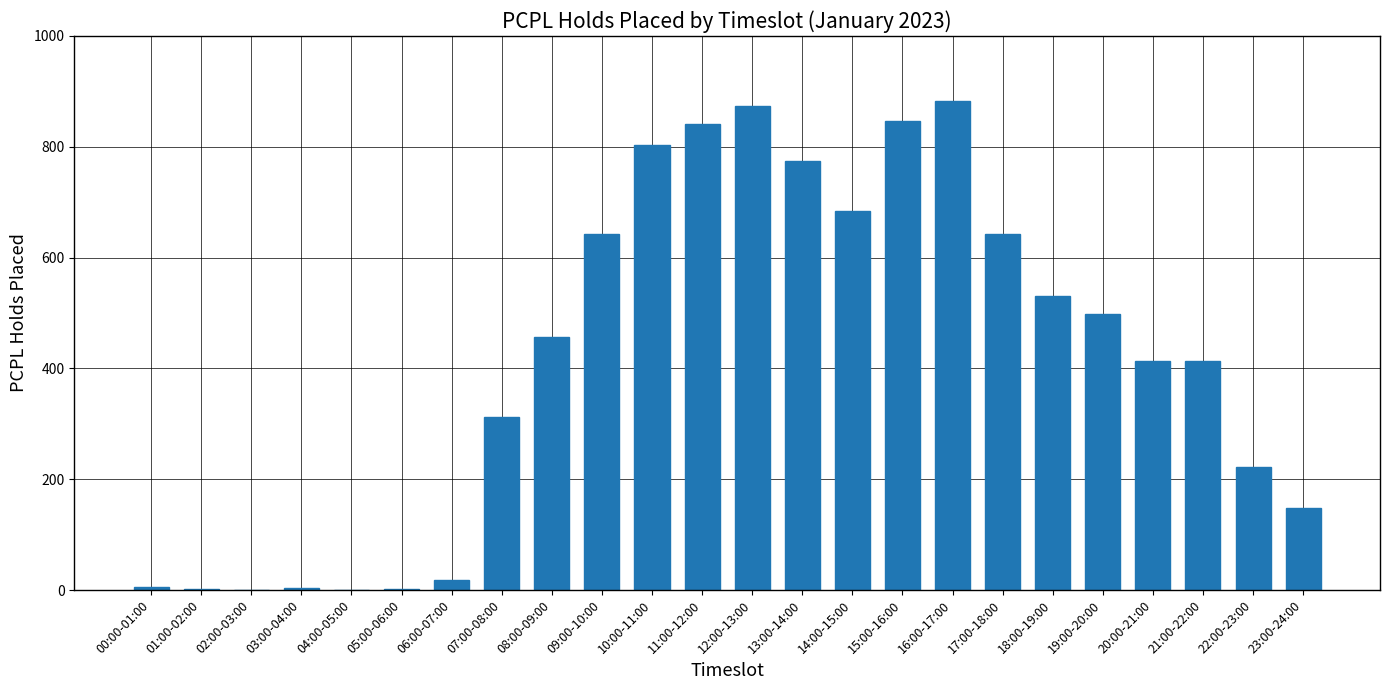

What is the sum of all values?

10018